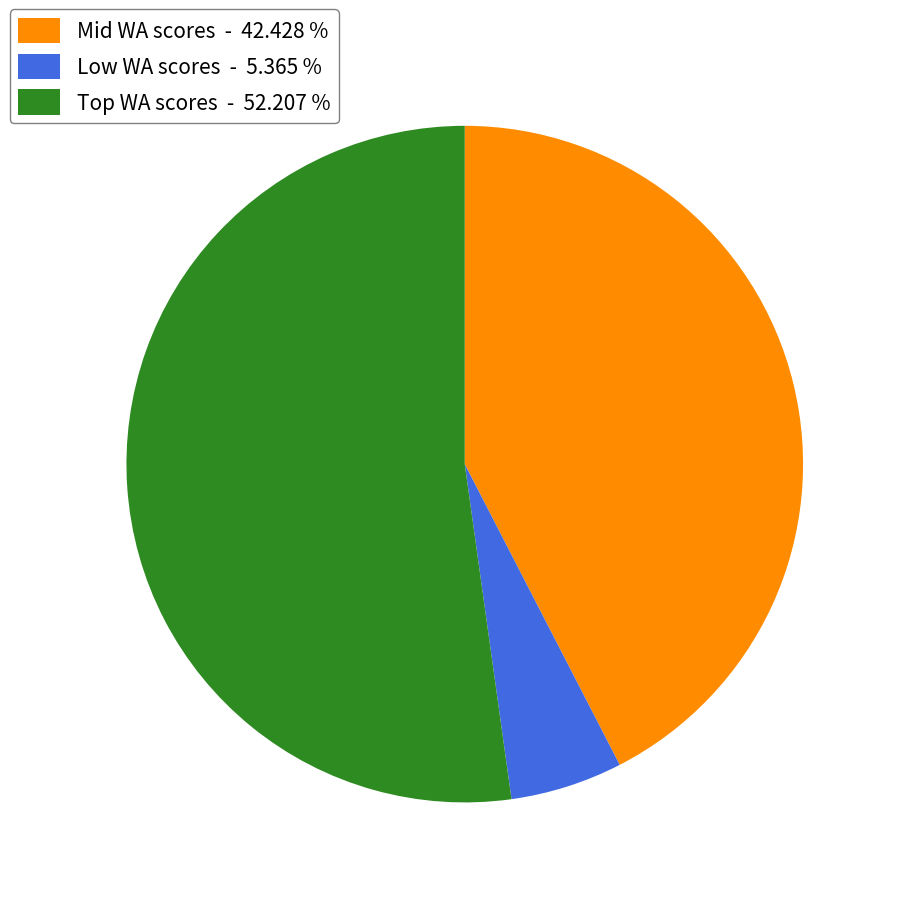

Does any single category account for the majority?

Yes